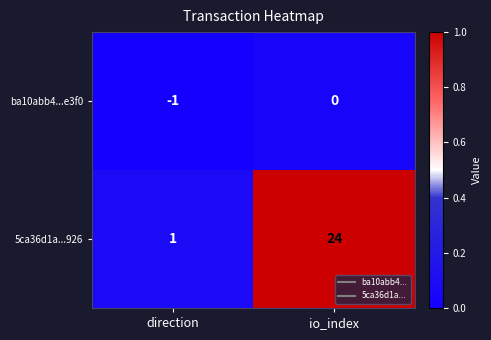

List the series in order of their peak value, lowest first.

ba10abb4...e3f0, 5ca36d1a...926